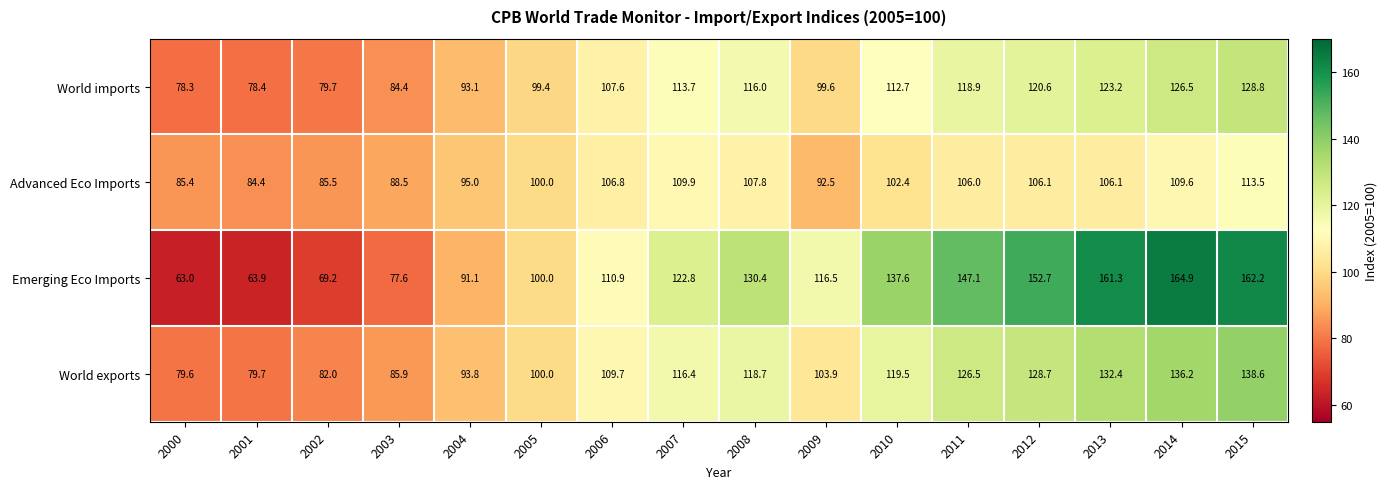

What is the difference between the highest and lowest values at 2013?

55.2